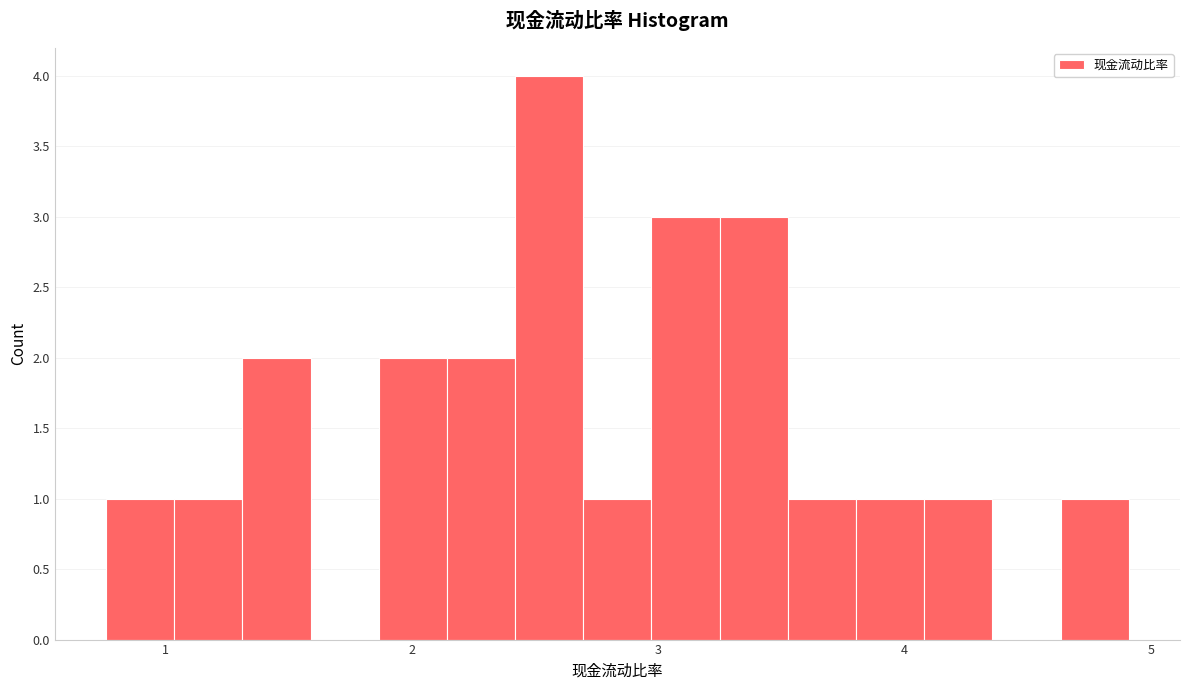

Around what value on the x-axis is the tallest bar? Give the approximate position of its centre, as read against the axis.

2.6